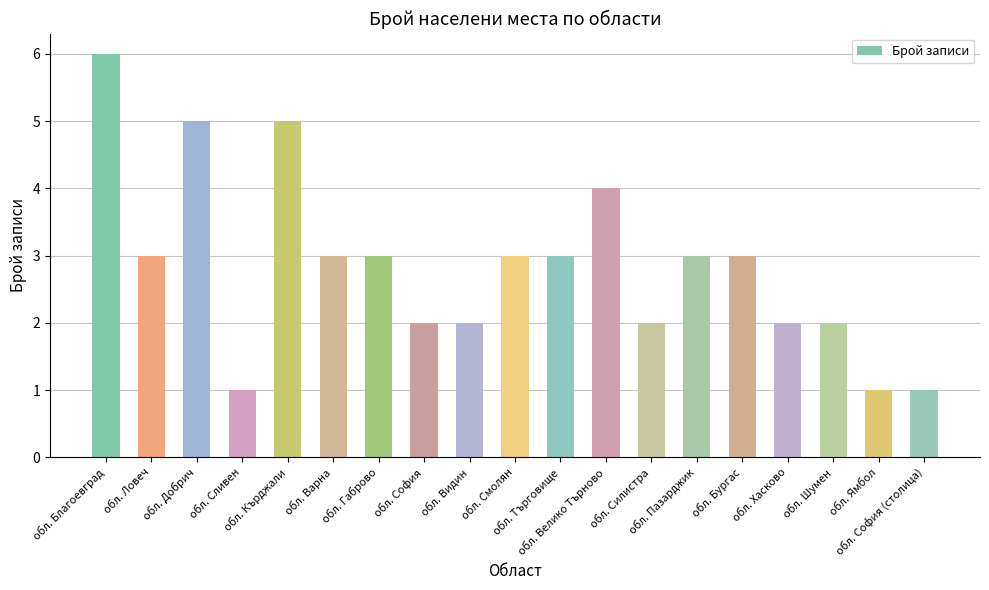

How many bars are there in total?

19